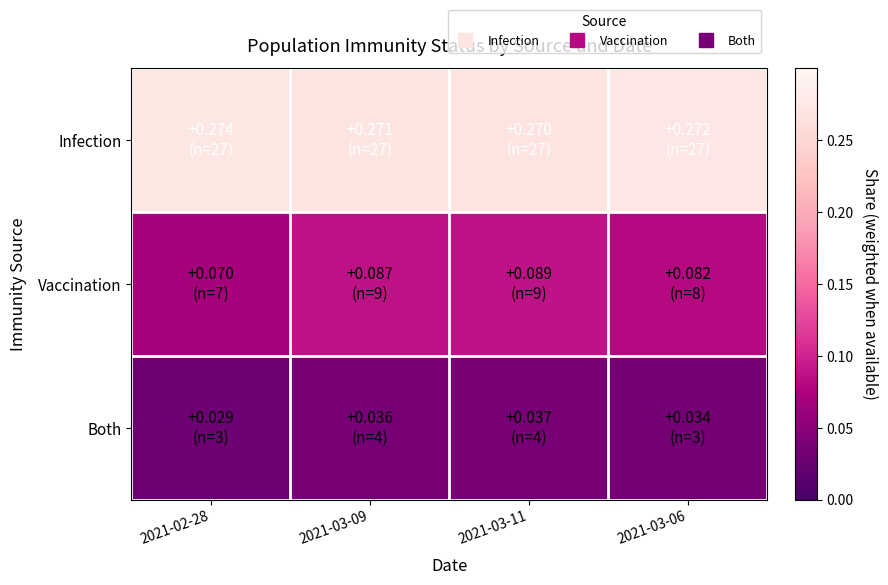

Reading left to right, what are all the values shown in this chart?

Infection: 2021-02-28=0.3	2021-03-09=0.3	2021-03-11=0.3	2021-03-06=0.3
Vaccination: 2021-02-28=0.1	2021-03-09=0.1	2021-03-11=0.1	2021-03-06=0.1
Both: 2021-02-28=0.0	2021-03-09=0.0	2021-03-11=0.0	2021-03-06=0.0